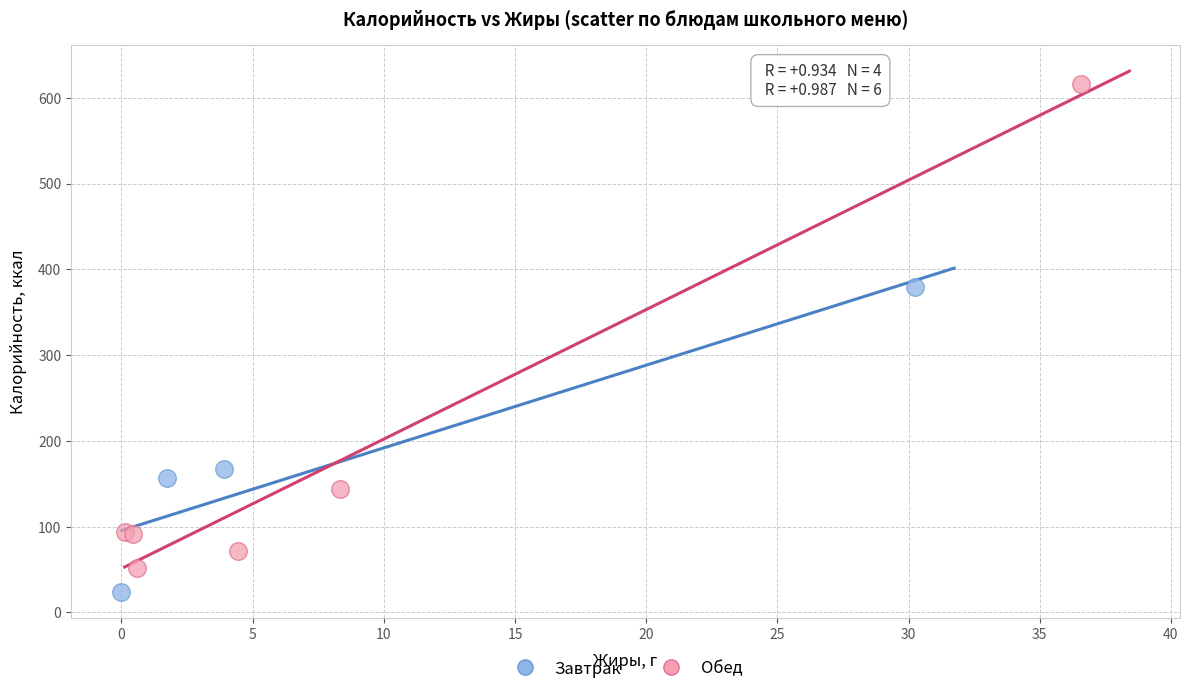

Which series reaches the minimum Y coordinate?

Завтрак